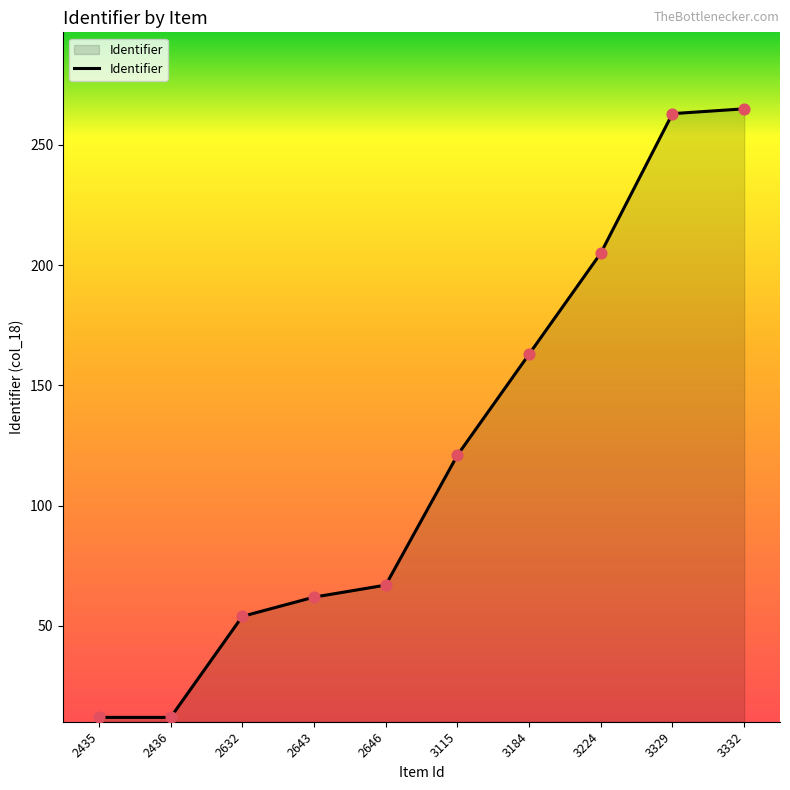

What is the change in value from 2632 to 3224?

+151